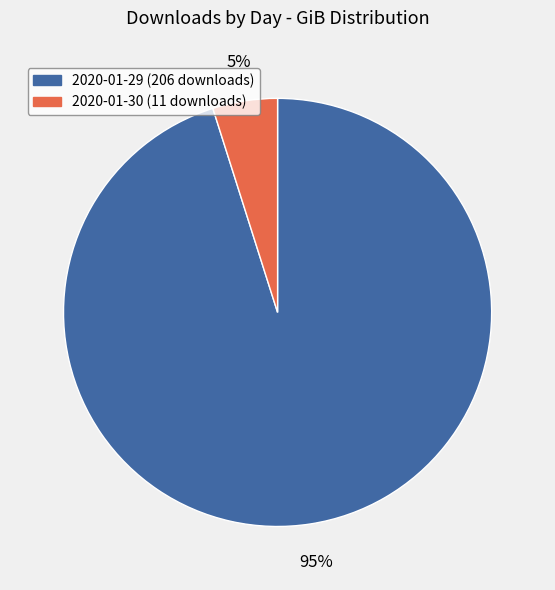

Count the number of slices in the pie.

2